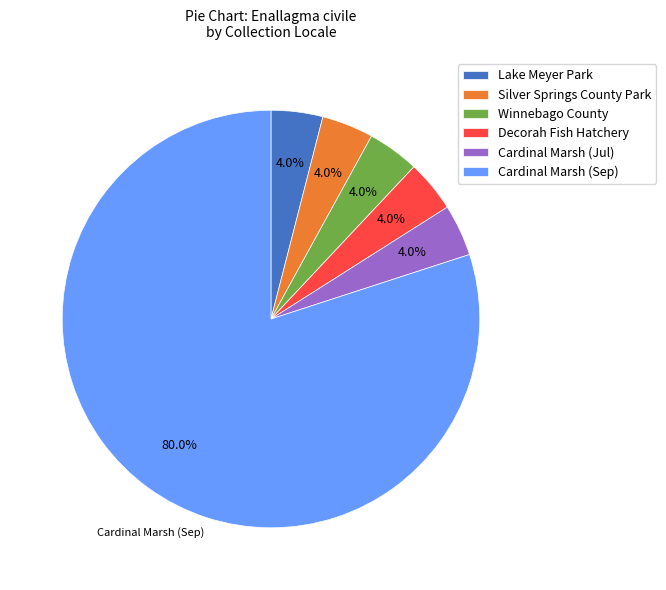

Does any single category account for the majority?

Yes